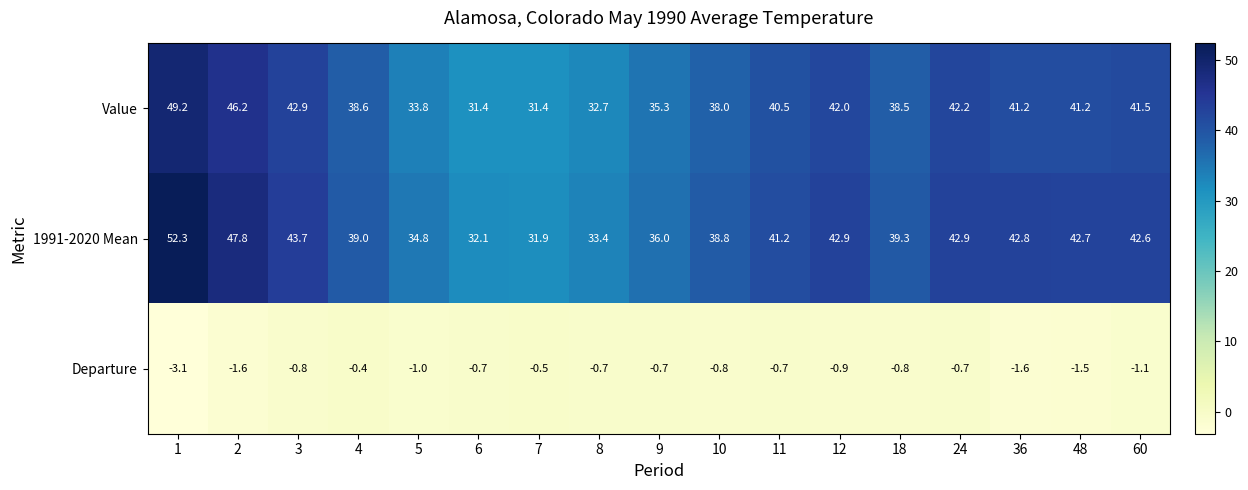

Which series changed the most between 3 and 48?

Value